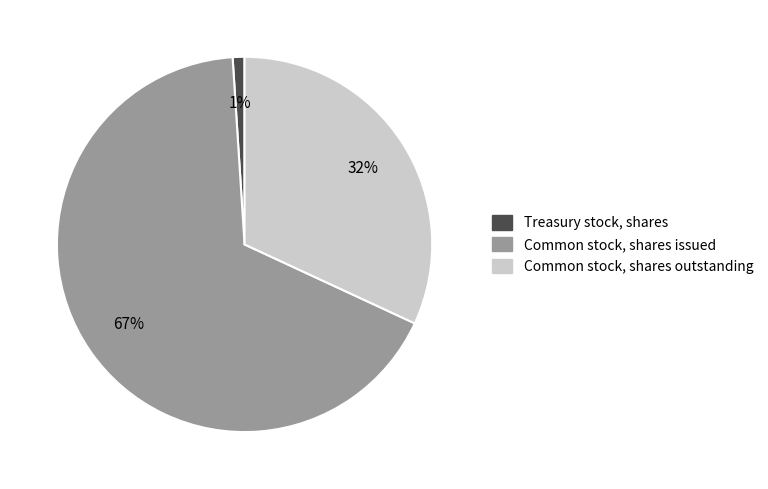

How many segments does this pie chart have?

3